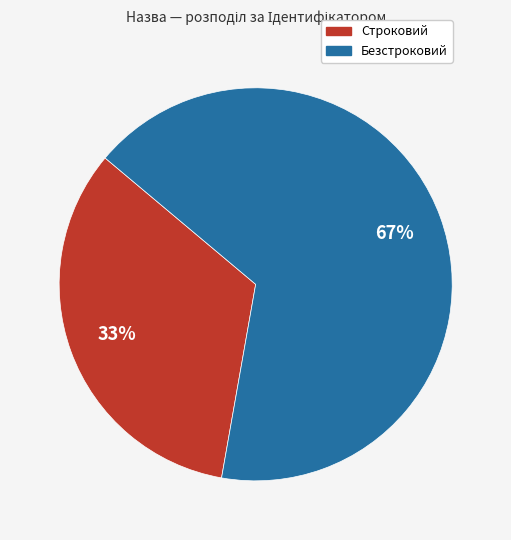

Rank the categories by value from lowest to highest.

Строковий, Безстроковий